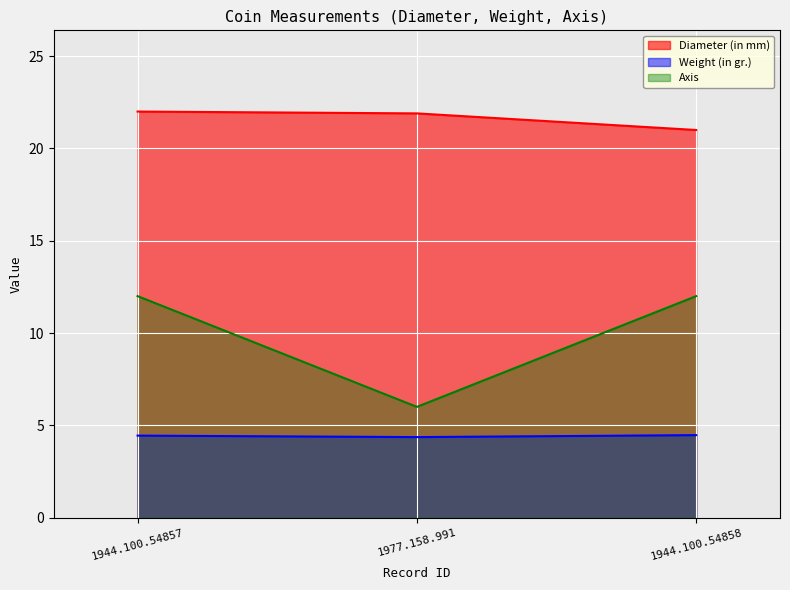

What is the difference between the Axis values at 1944.100.54857 and 1977.158.991?

6.0